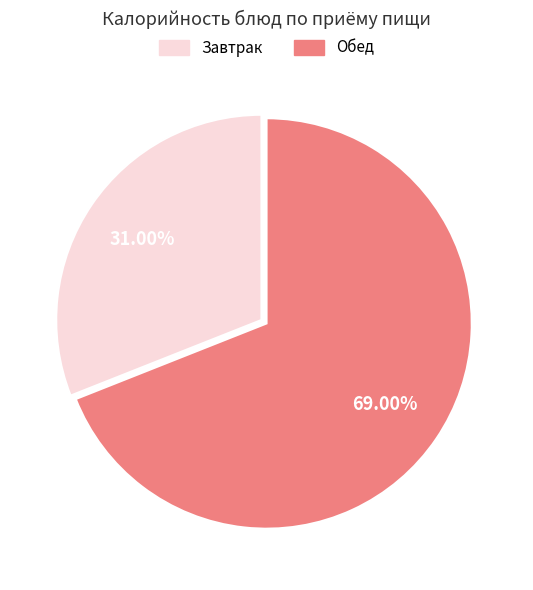

How many slices are in this pie chart?

2